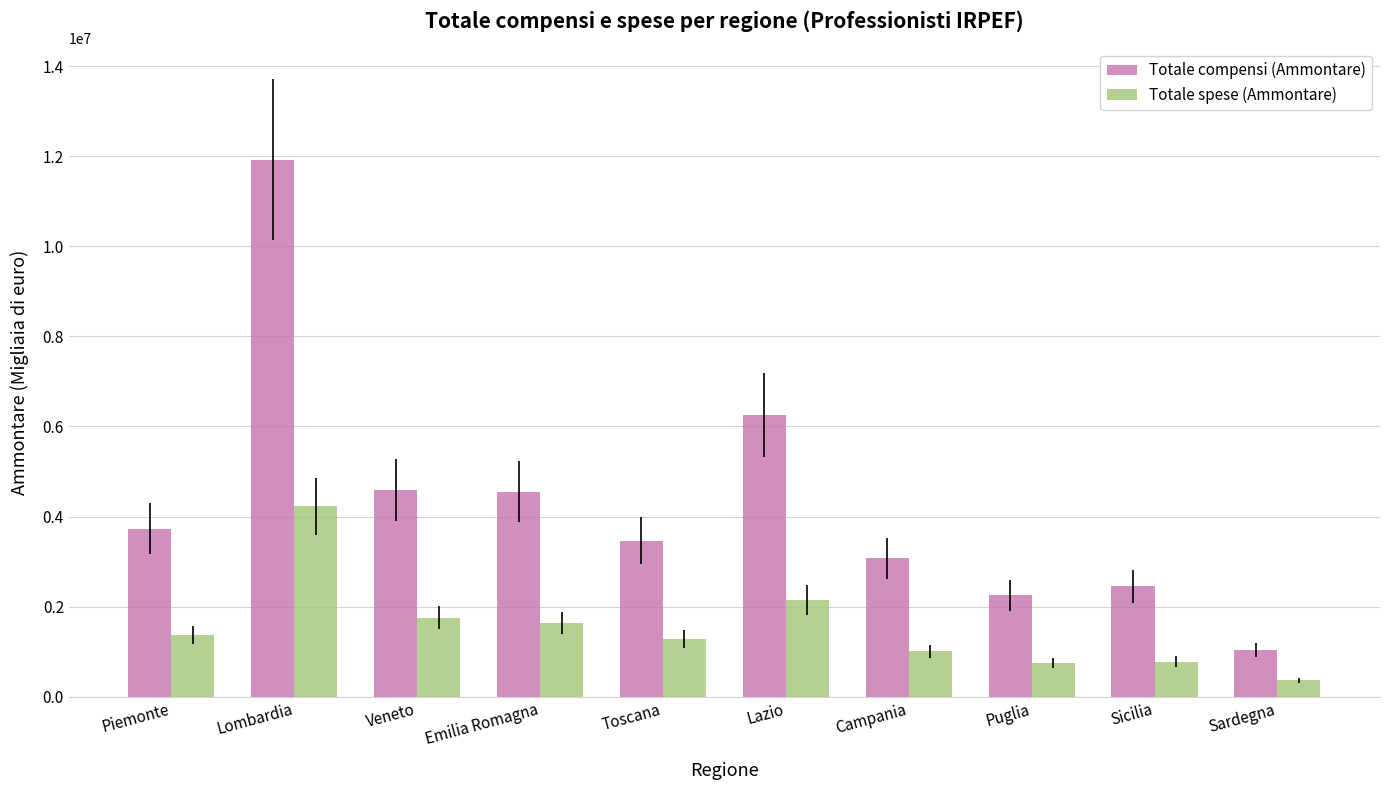

Which series changed the most between Lazio and Sicilia?

Totale compensi (Ammontare)